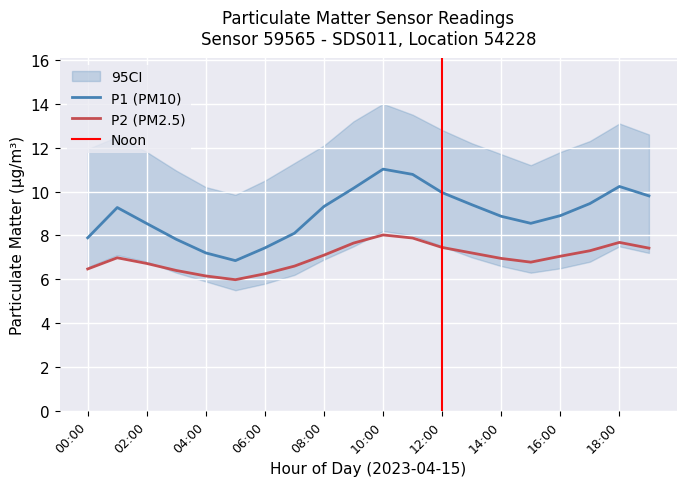

True or false: P1 and P2 cross at least once.

False